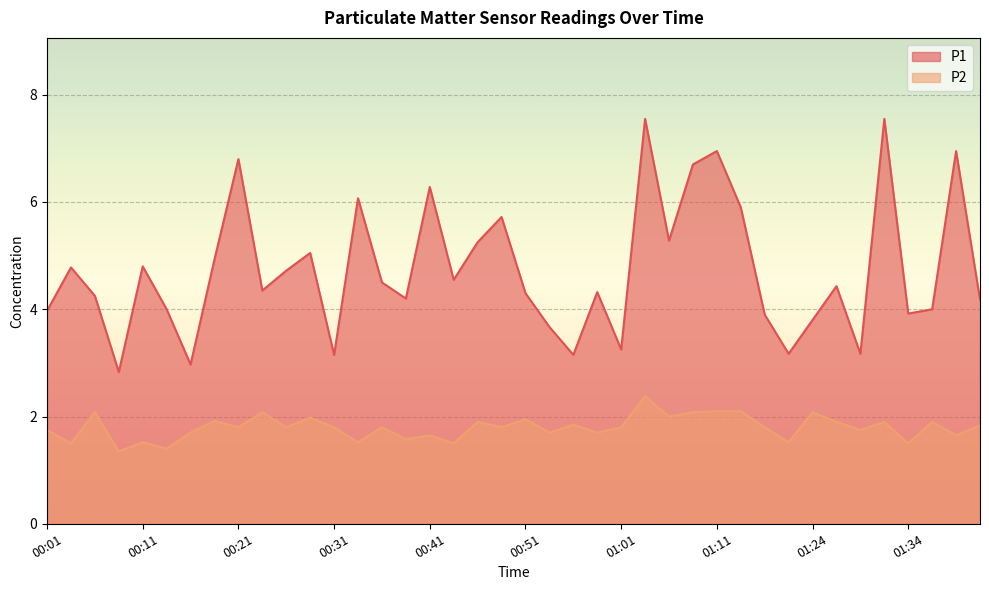

Which category has the lowest value across all series?

00:08